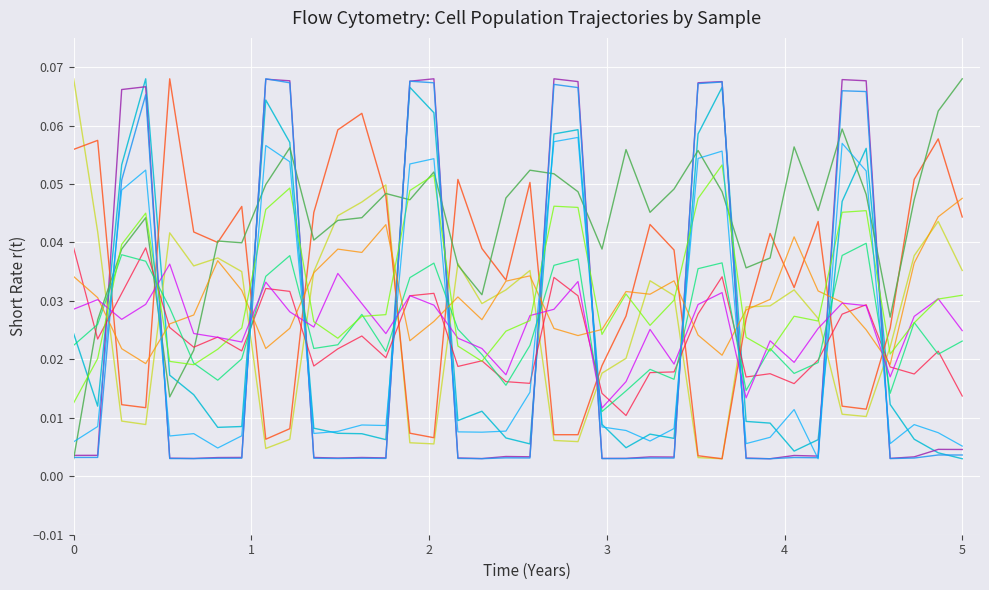

How many lines are shown in the chart?

12